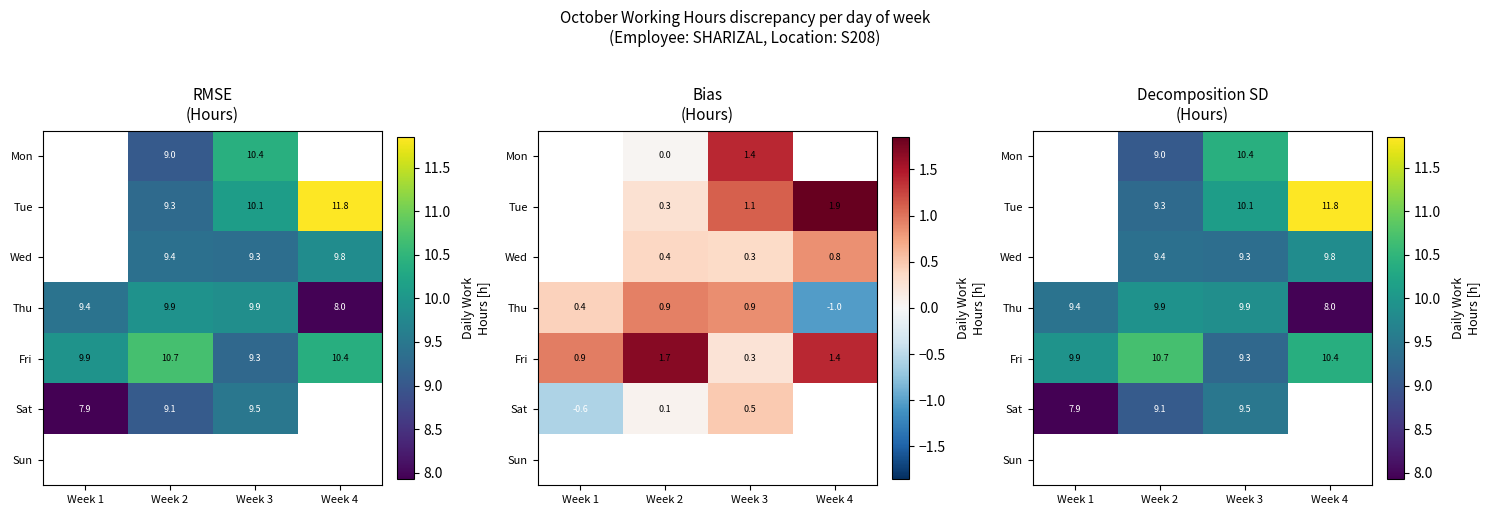

Which series changed the most between Week 3 and Week 4?

Thu